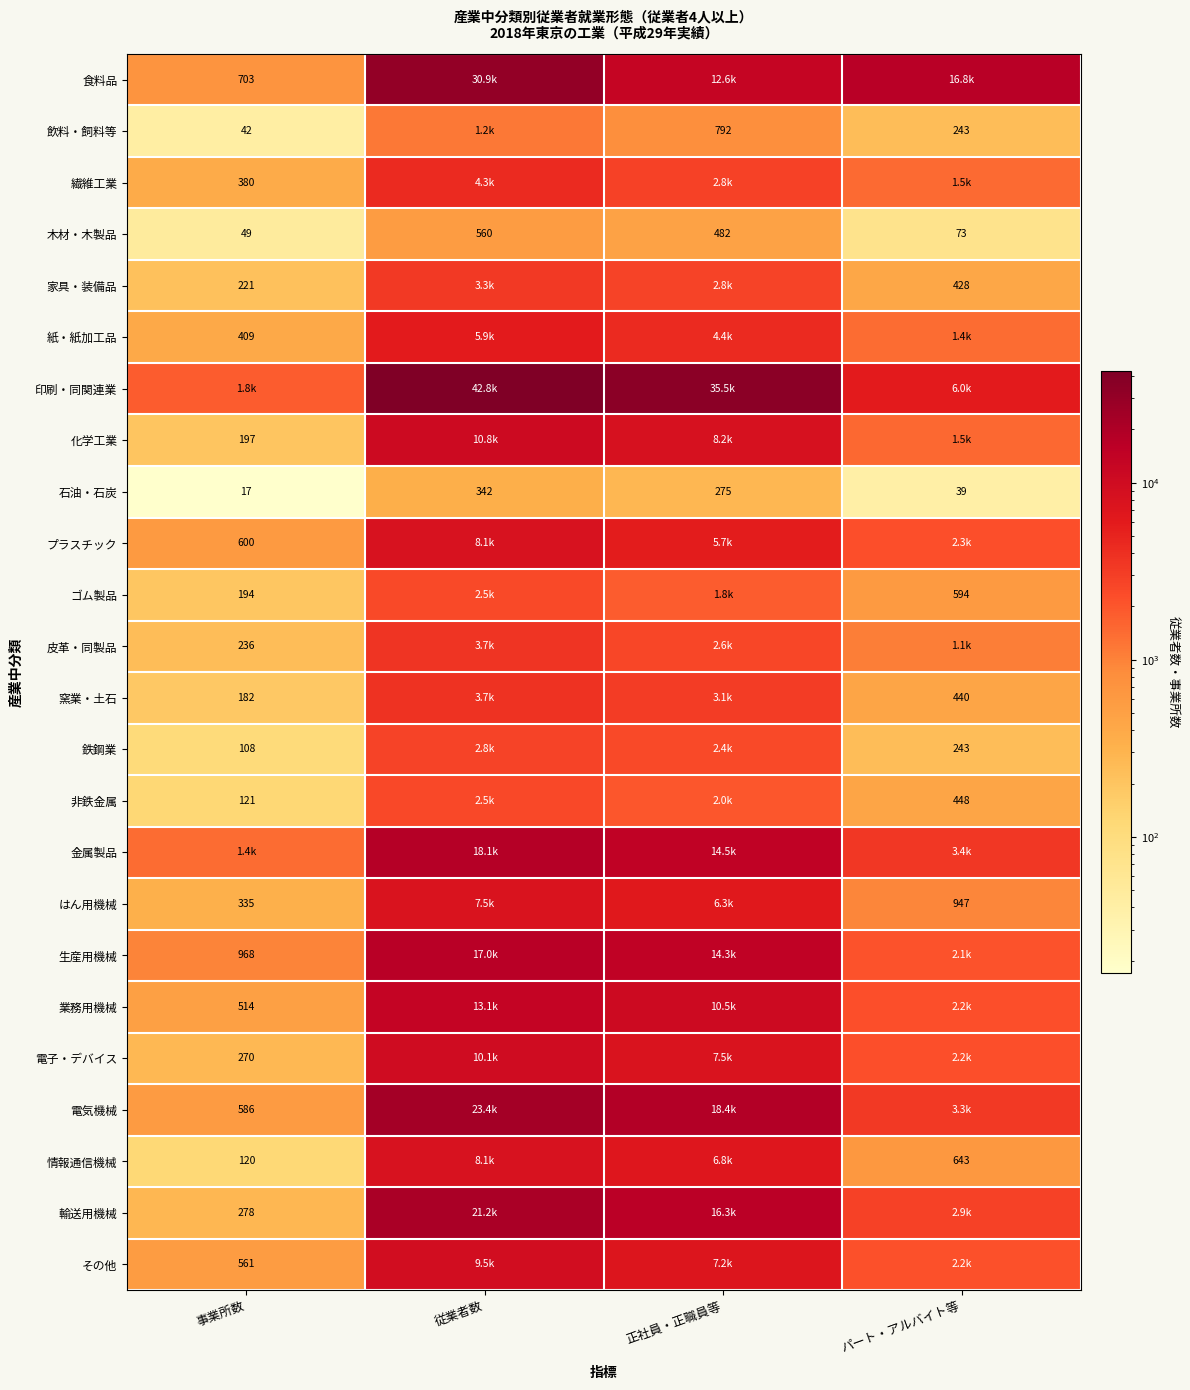

True or false: 食料品 has a value of 1111 at 事業所数.

False